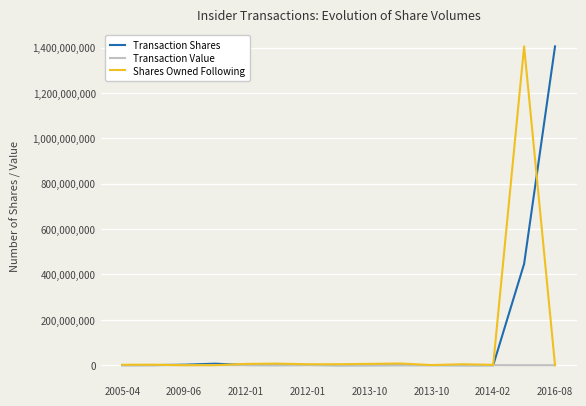

What is the highest value of the Shares Owned Following series?

1405910203